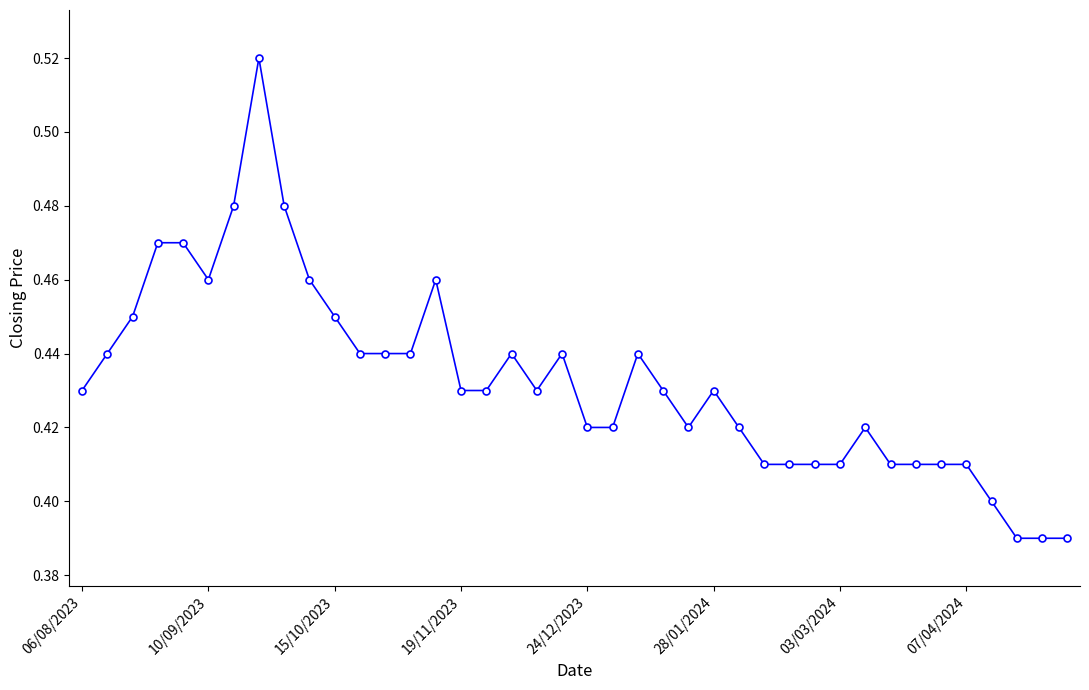

What is the sum of all values?

17.3